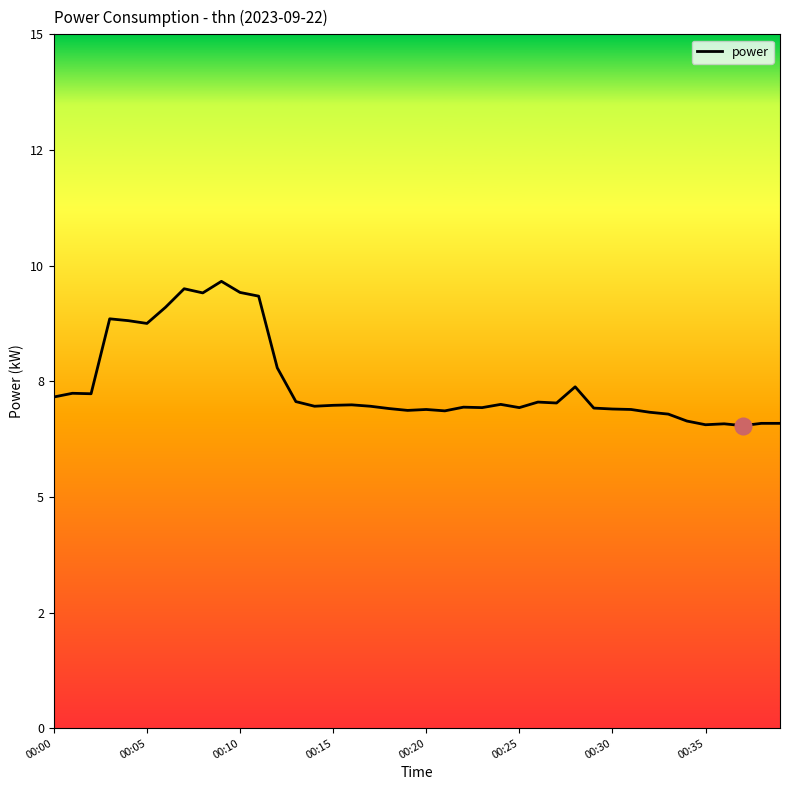

How many points are lower than both their immediate neighbors (excluding endpoints)?

11